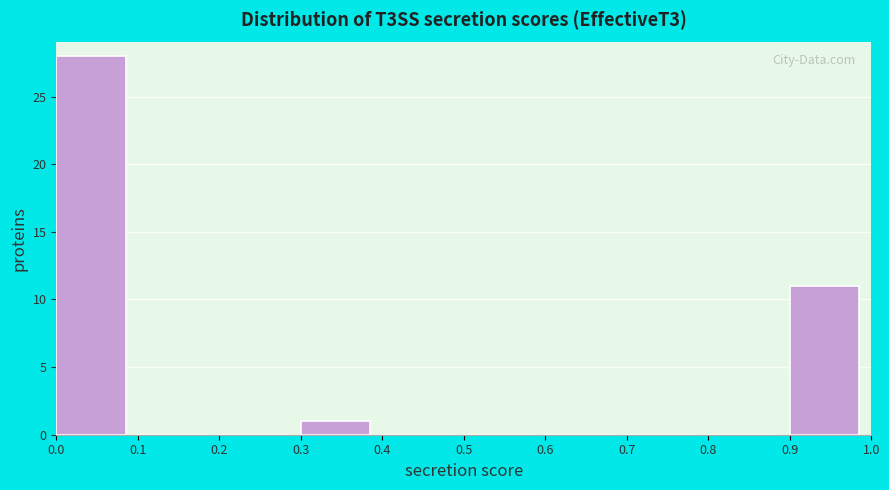

Over which range of the x-axis is the bar tallest?

0.0 to 0.1